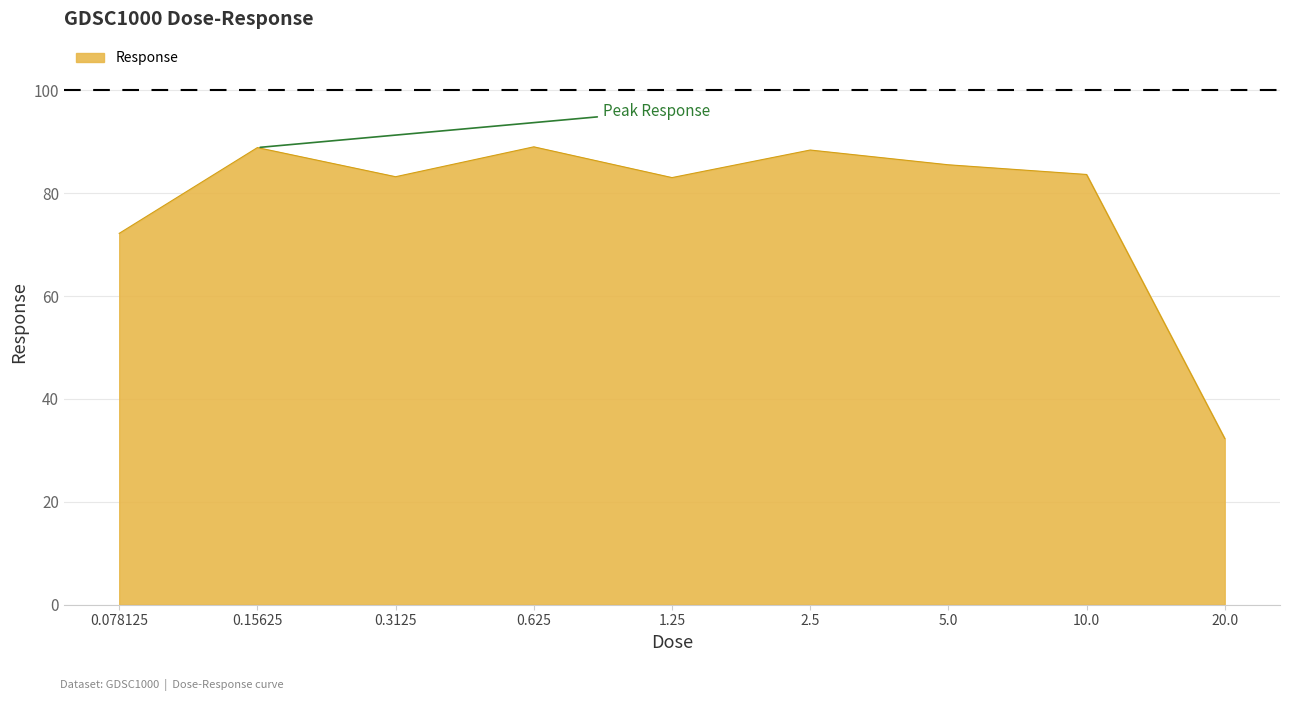

True or false: there are more than 0 points higher than both neighbors.

True